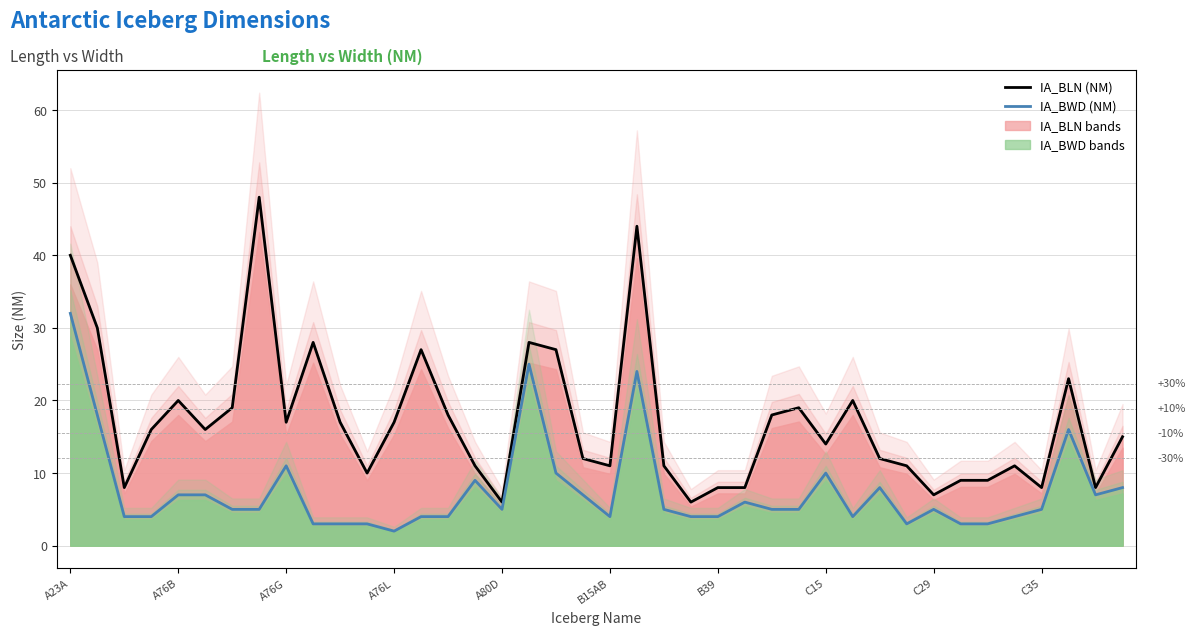

At which label does IA_BLN (NM) first exceed 16?

A23A